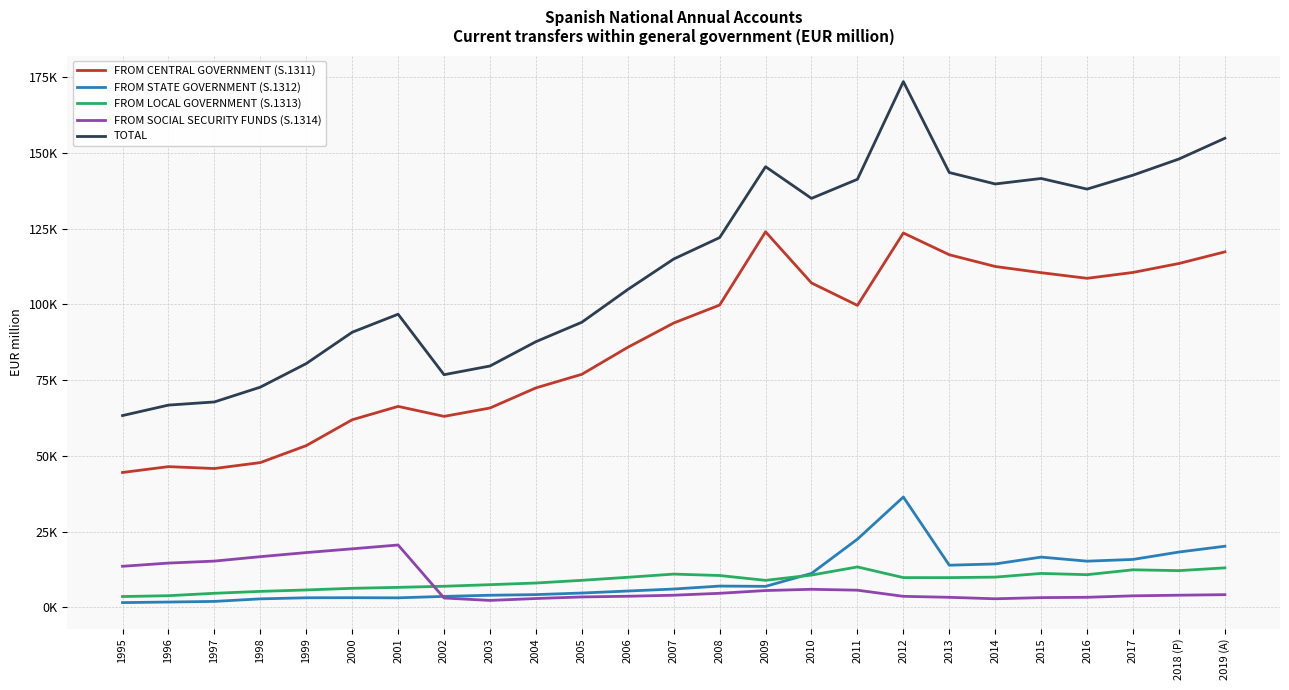

Is this an area chart (filled region under the line)?

No